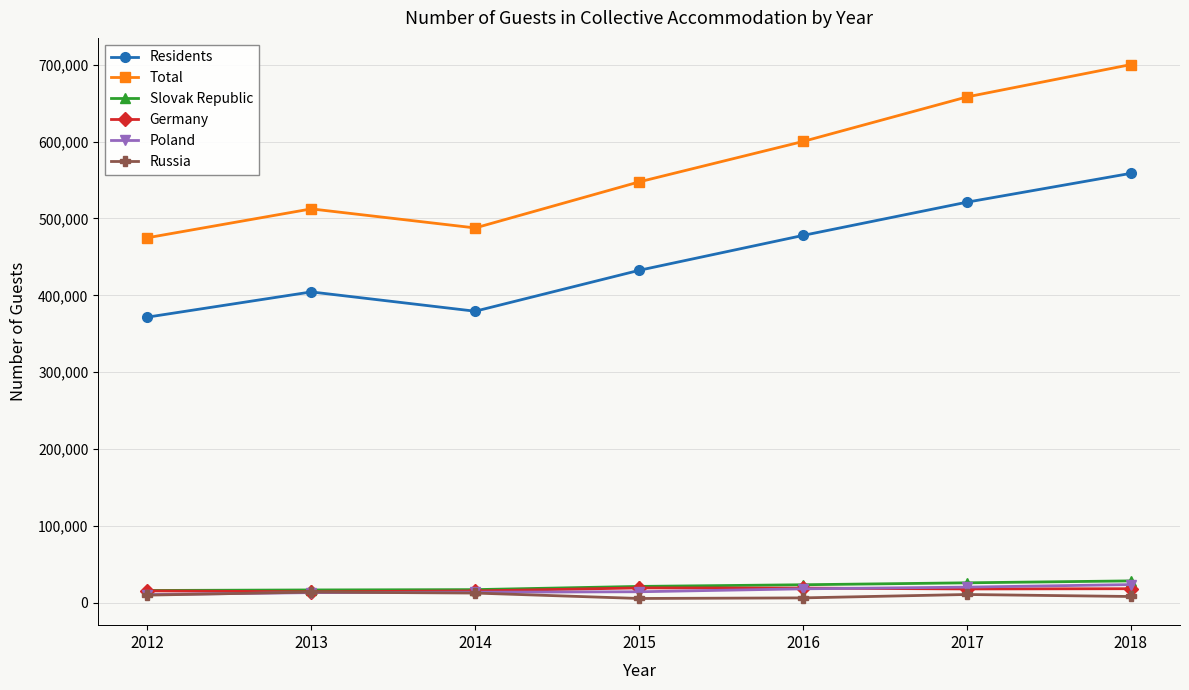

What is the total value across all series at 2017?

1254781